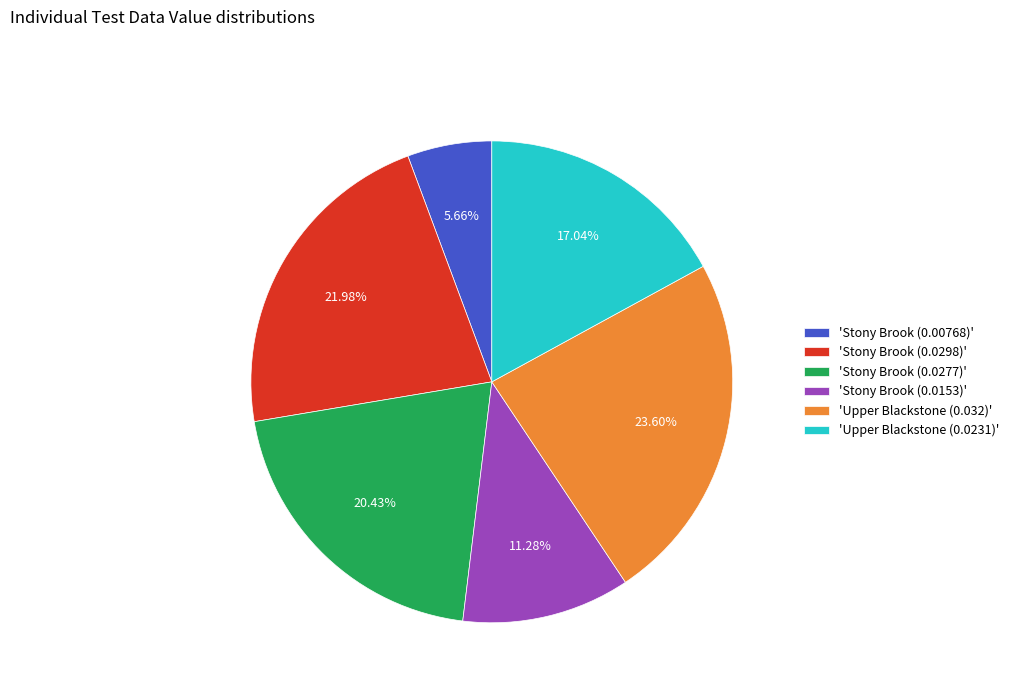

To the nearest percent, what is the difference between the largest and smallest slice percentages?

18%